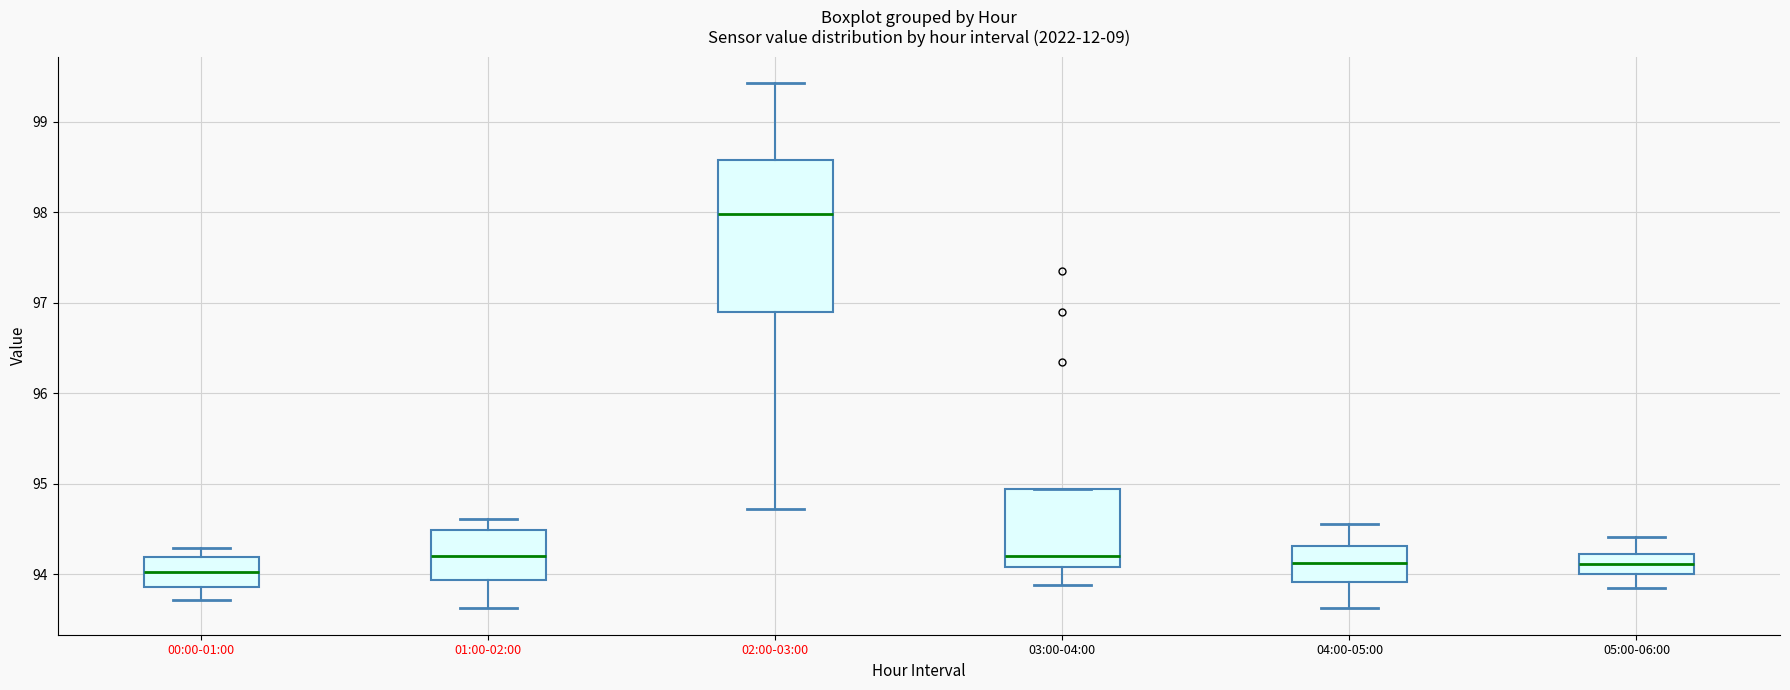

Where is the upper edge of the box for 01:00-02:00 on the y-axis? The values are not printed on the chart, so give them approximately, as read against the axis.

94.5